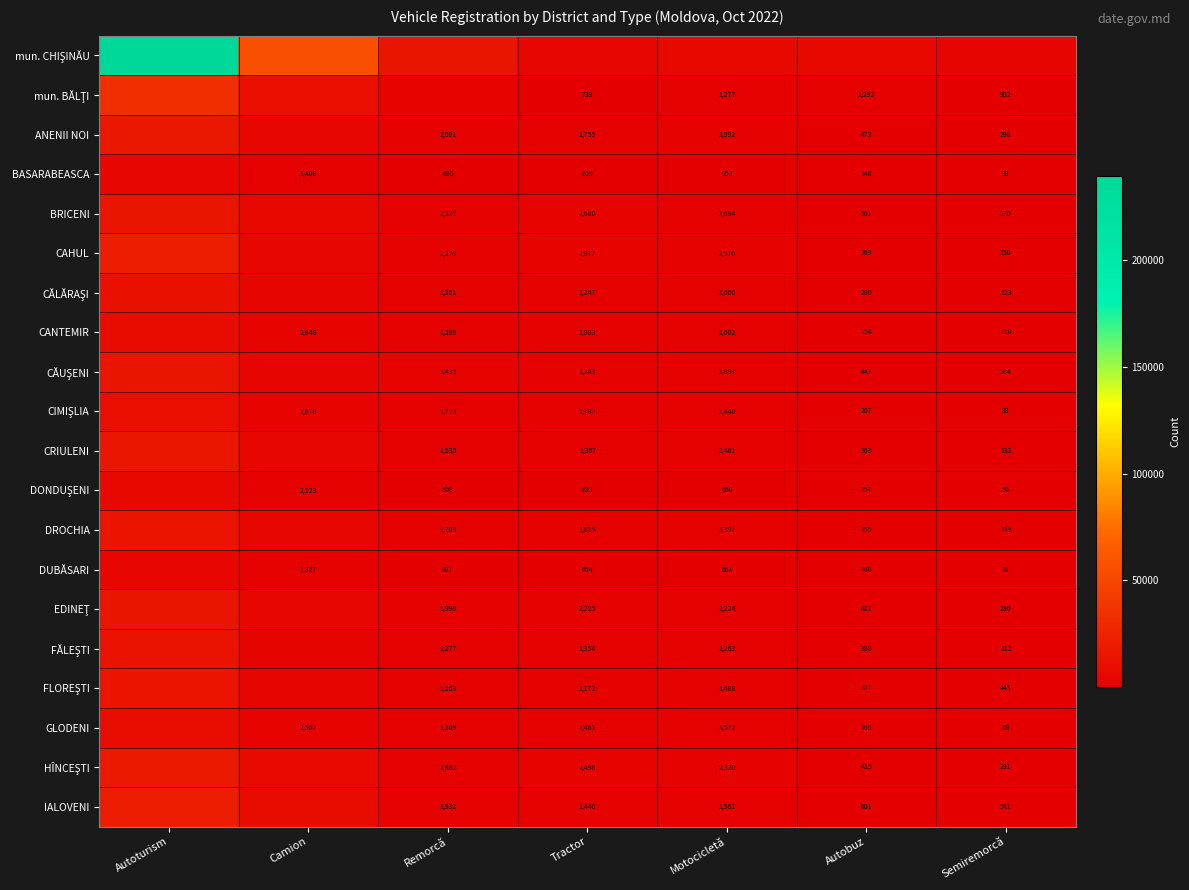

What is the sum of the DUBĂSARI values at Camion and Remorcă?

2254